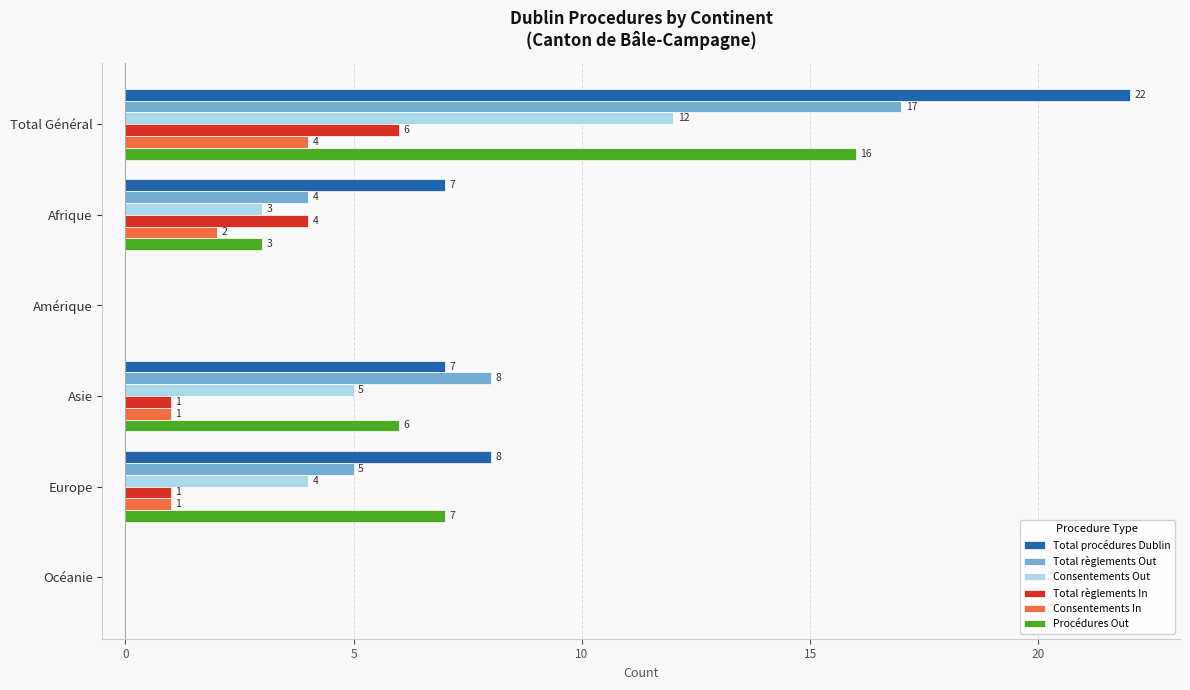

Is it true that Consentements In equals 0 at Océanie?

True